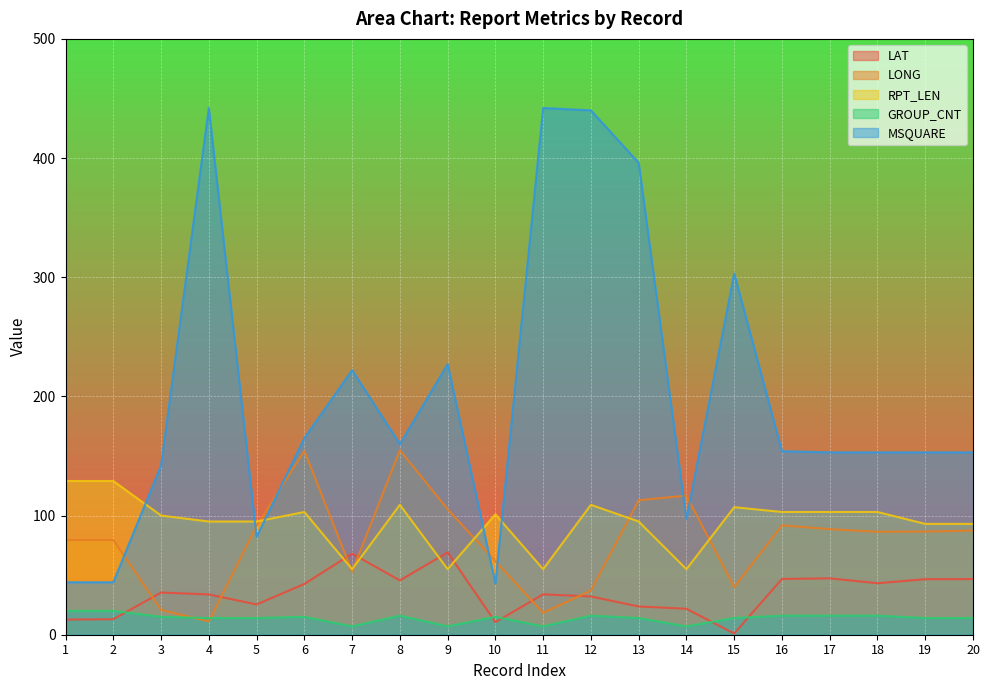

How many data points does each series have?

20